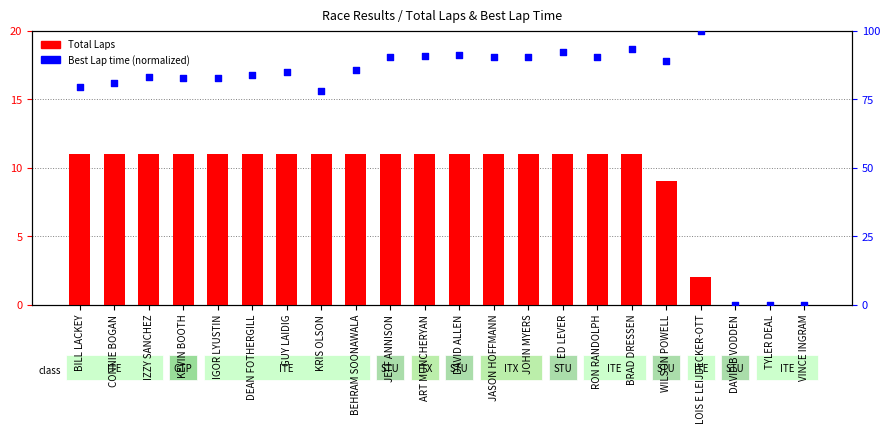

Which series contains the lowest Y value?

Total Laps